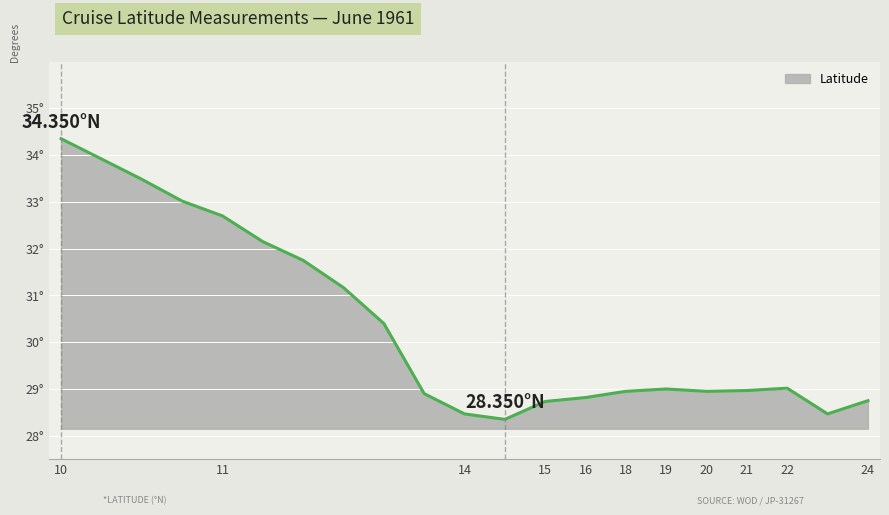

Does the chart display data point markers on the line(s)?

No